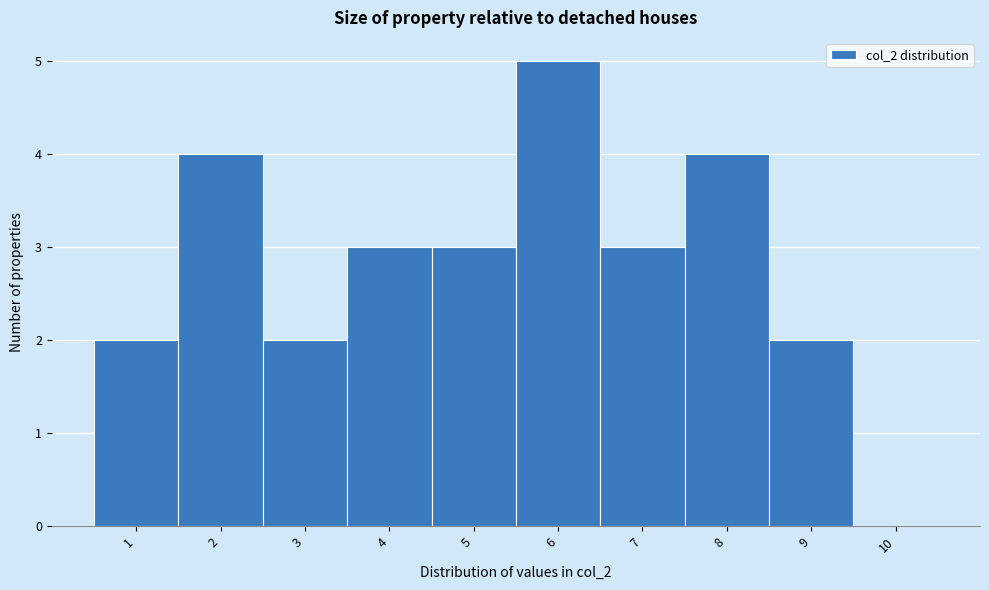

Reading left to right, transcribe this chart: for each bar, give the range it covers on the x-axis and its height. The values are not printed on the chart, so give them approximately, as read against the axis.

0.5 to 1.5: 2
1.5 to 2.5: 4
2.5 to 3.5: 2
3.5 to 4.5: 3
4.5 to 5.5: 3
5.5 to 6.5: 5
6.5 to 7.5: 3
7.5 to 8.5: 4
8.5 to 9.5: 2
9.5 to 10.5: 0